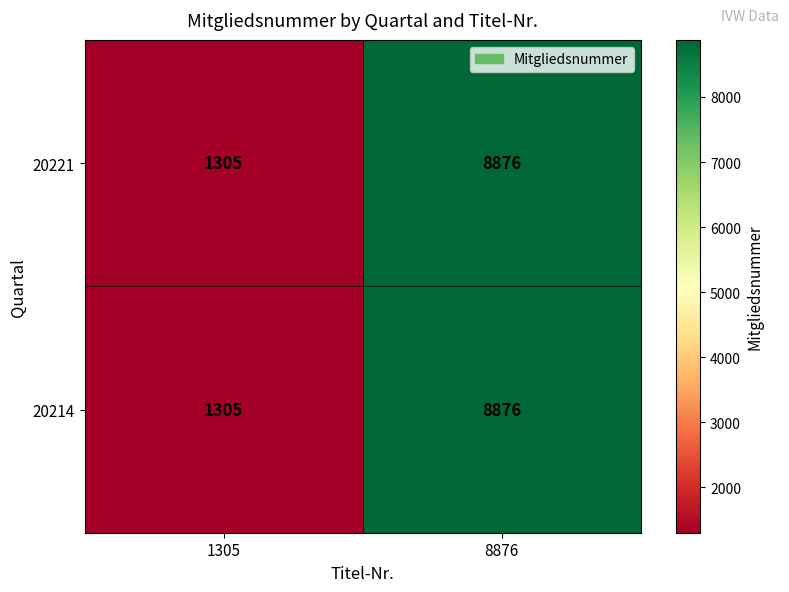

Is it true that 20214 equals 8876 at 8876?

True